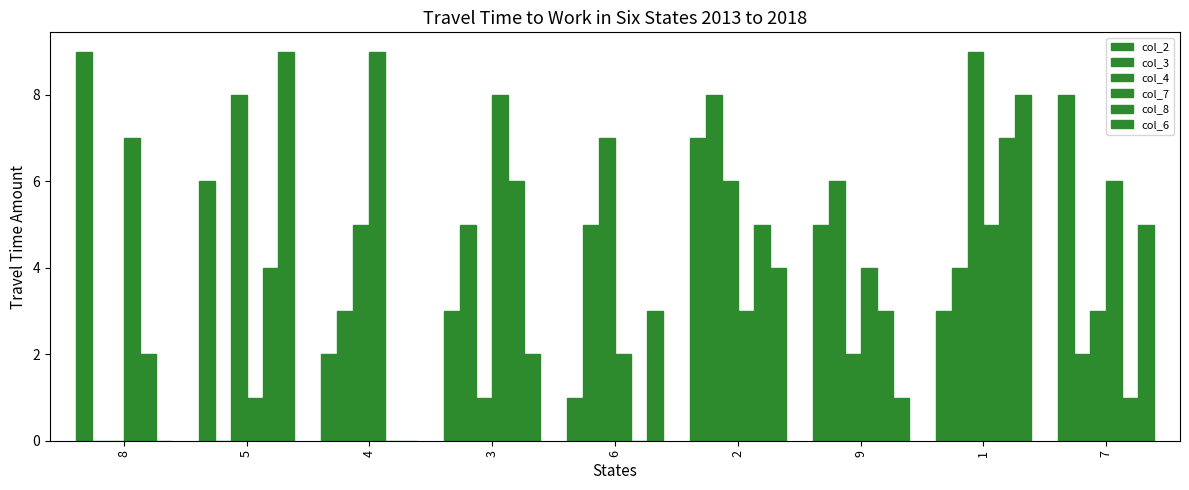

How many series are shown in this chart?

6